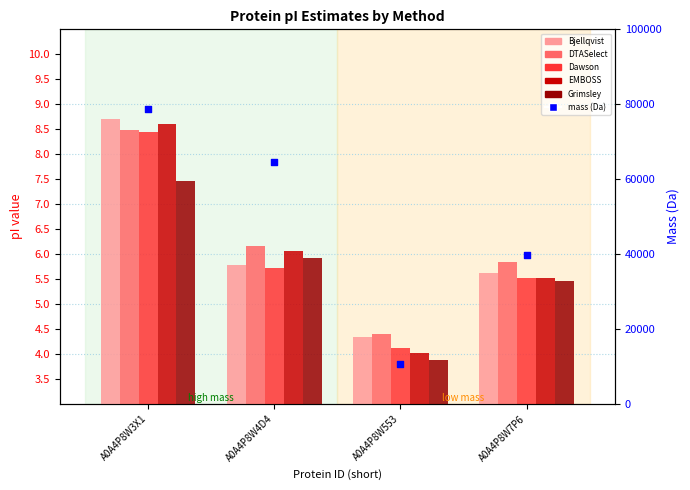

At which category is the sum across all series the highest?

A0A4P8W3X1